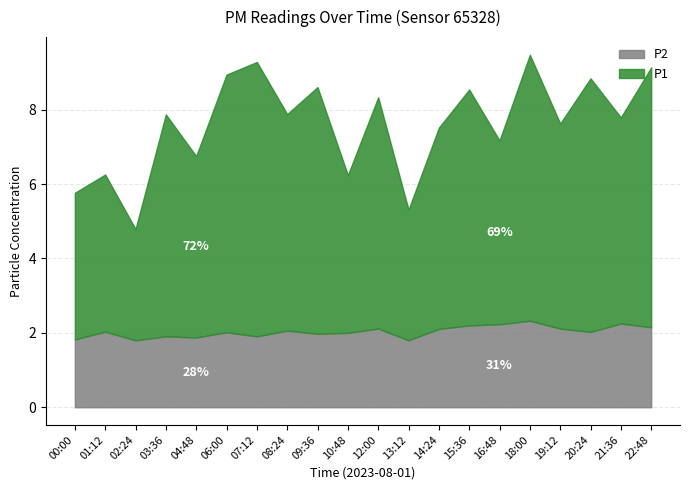

What is the label of the 4th point from the left?

03:36